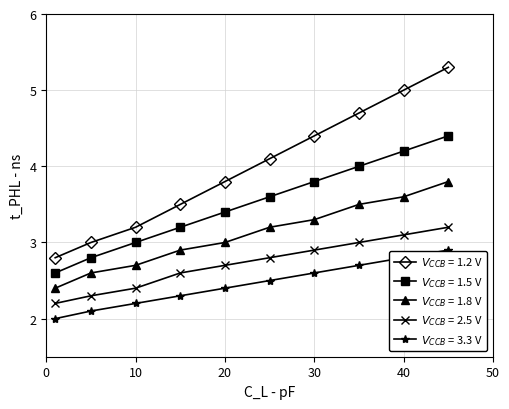

How many lines are shown in the chart?

5